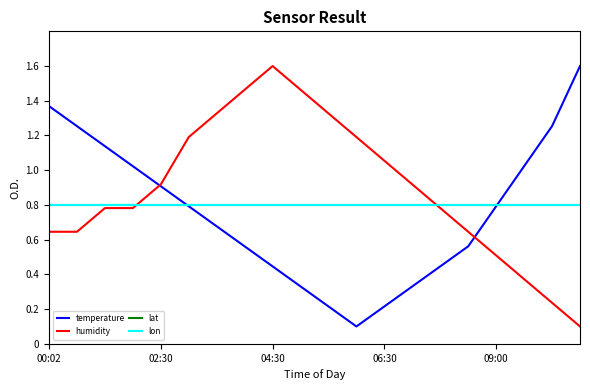

At which label is lon closest to 0?

00:02